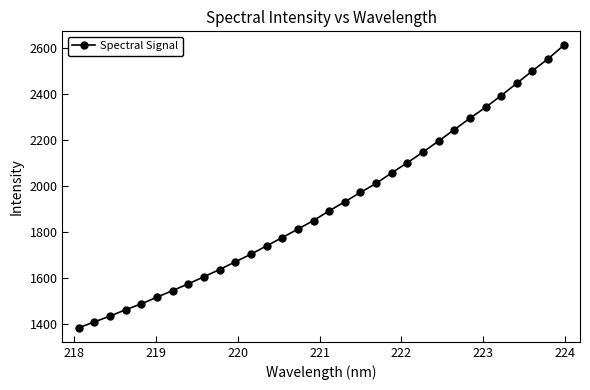

What is the value of the 2nd point from the left?

1407.9